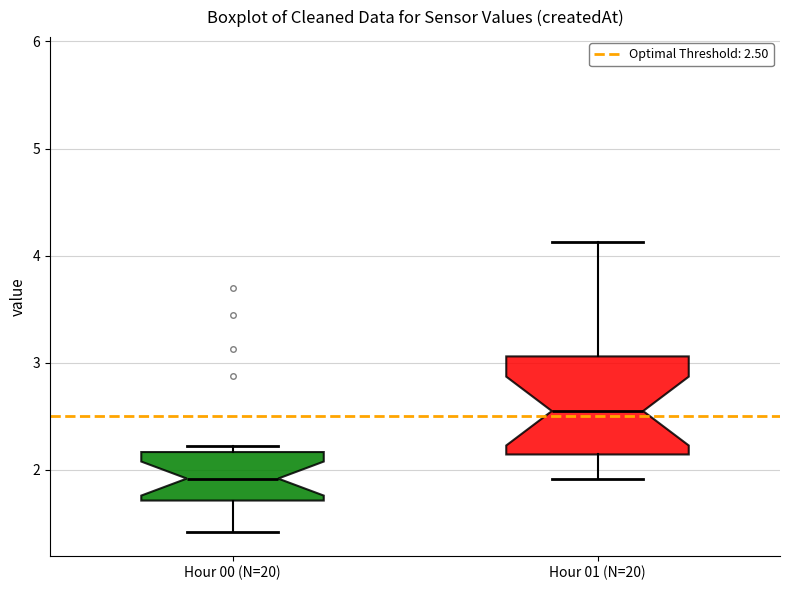

Where is the upper edge of the box for Hour 00 (N=20) on the y-axis? The values are not printed on the chart, so give them approximately, as read against the axis.

2.2